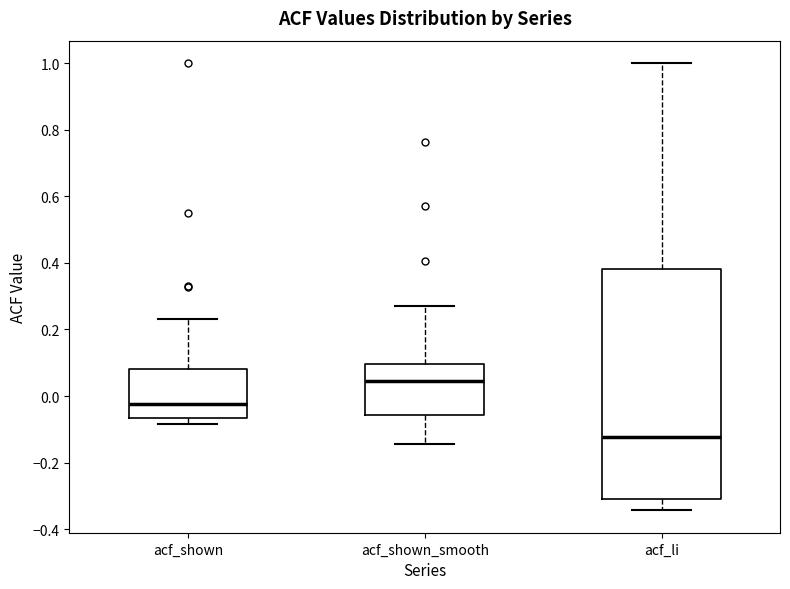

Reading left to right, transcribe this box plot: for each box, give where its median line is, the range the box spans, and where its two whiskers end, as read against the y-axis. The values are not printed on the chart, so give them approximately, as read against the axis.

acf_shown: median -0.02, box -0.06 to 0.08, whiskers -0.08 to 0.24
acf_shown_smooth: median 0.04, box -0.06 to 0.10, whiskers -0.14 to 0.28
acf_li: median -0.12, box -0.30 to 0.38, whiskers -0.34 to 1.00